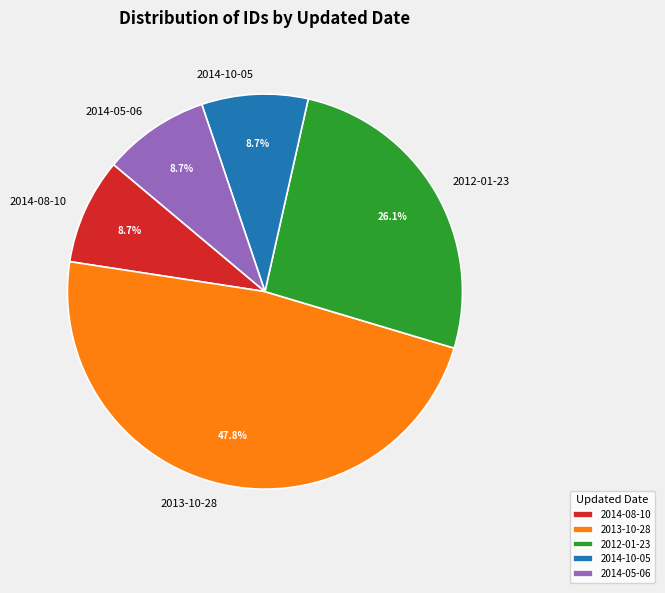

To the nearest percent, what portion does 2012-01-23 represent?

26%